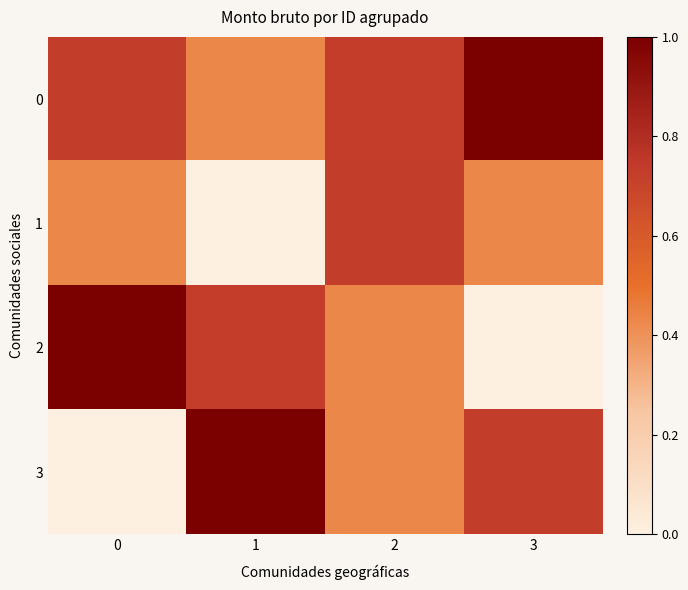

What is the total value across all series at 1?

2.2